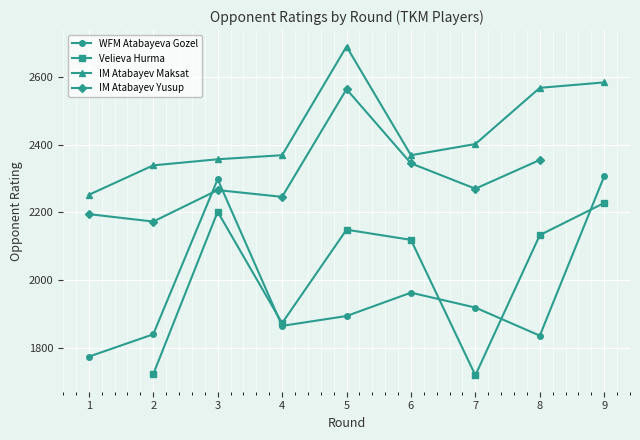

True or false: Velieva Hurma has more than 2 points higher than both neighbors.

False